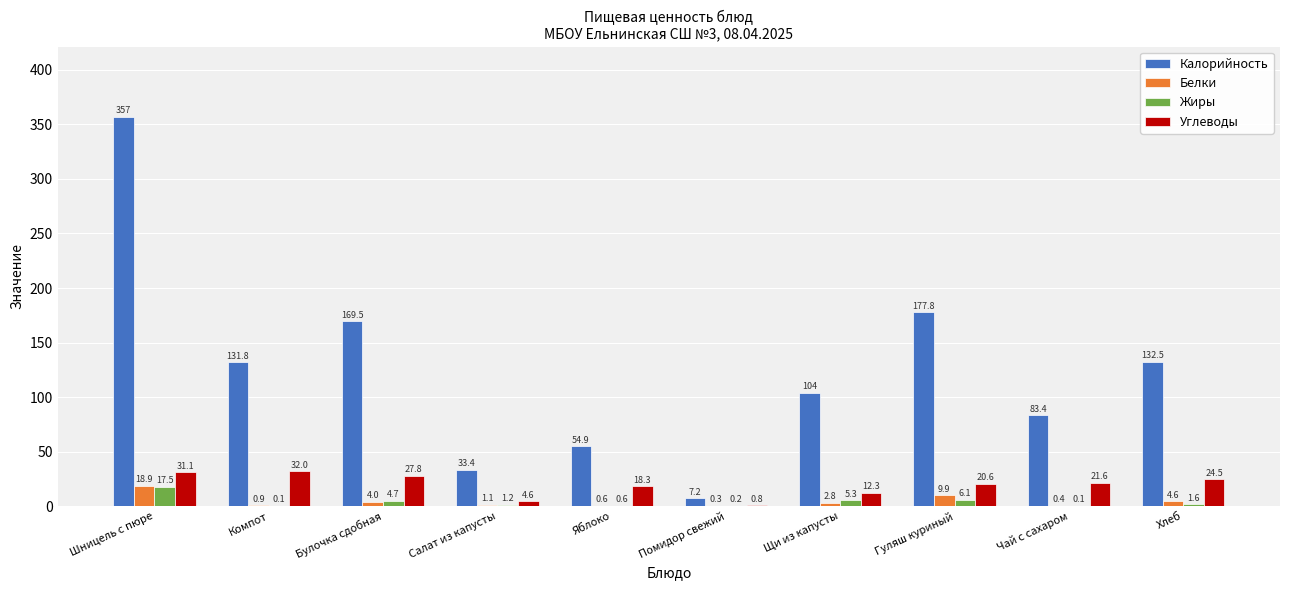

What value does the Калорийность series have at Гуляш куриный?

177.8